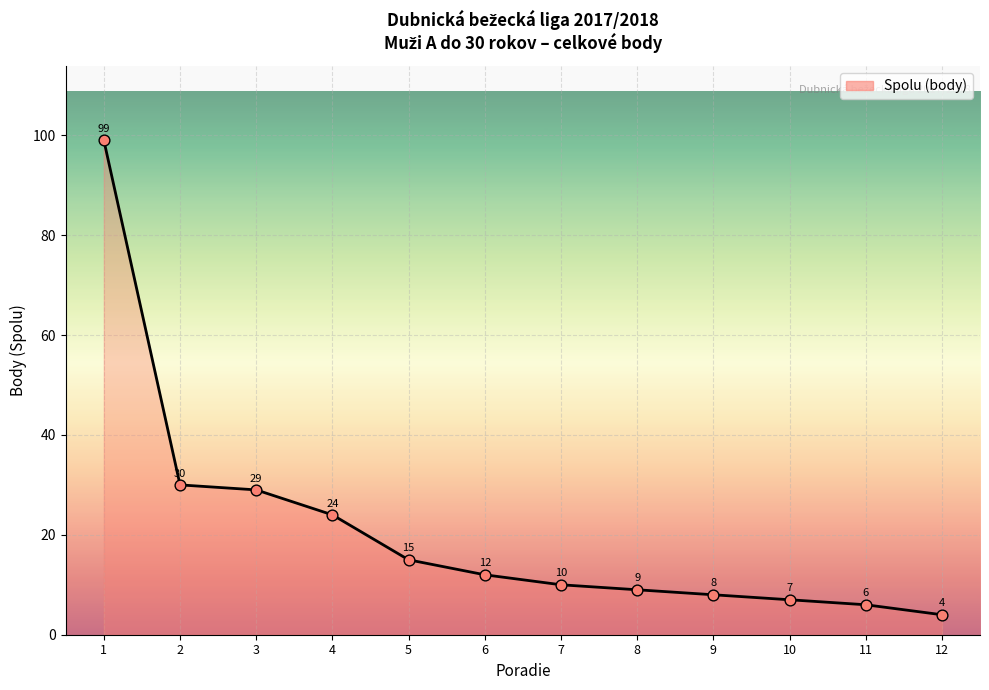

What is the change in value from 5 to 10?

-8